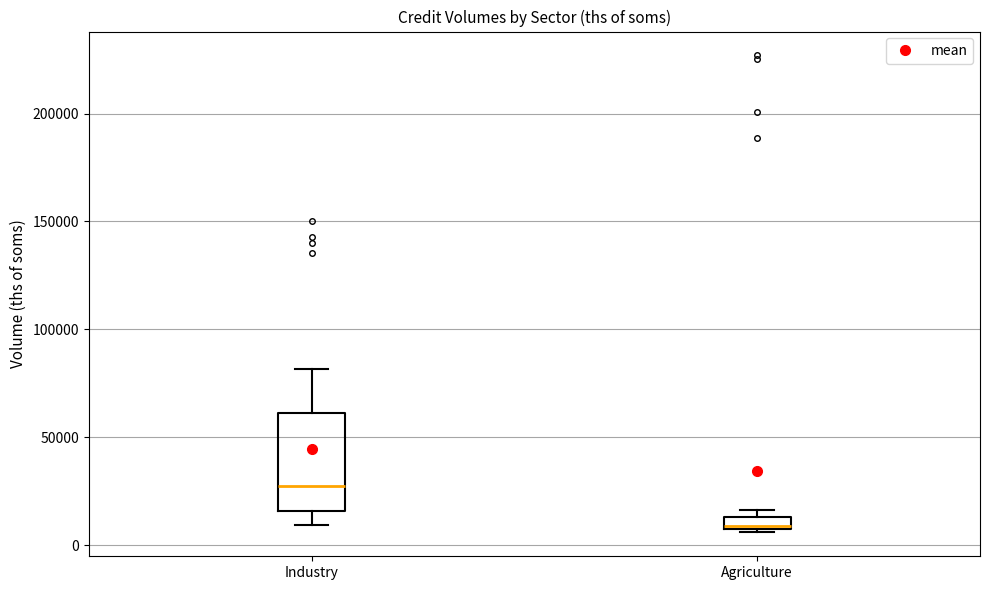

Comparing the boxes themselves (not the whiskers), which one is the tallest?

Industry